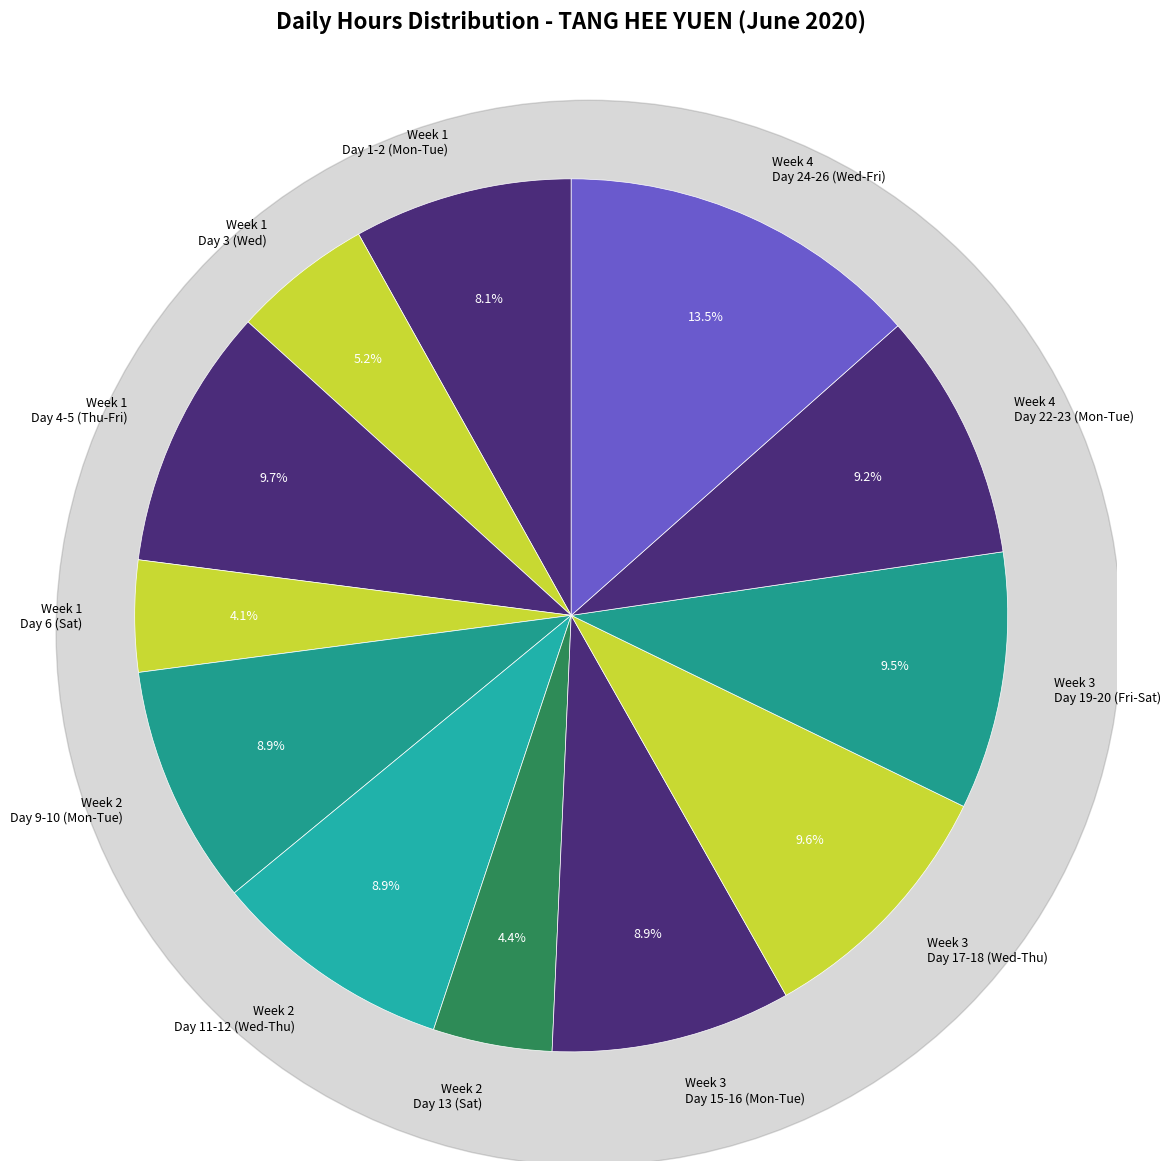

To the nearest percent, what is the combined percentage of Day 13 and Day 5?

10%